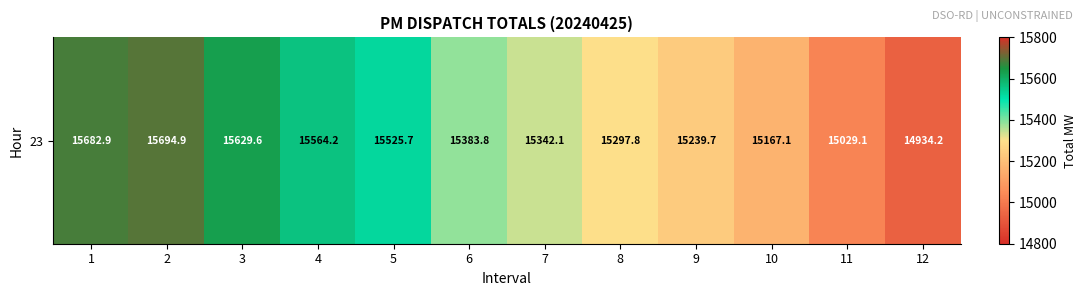

Where is the data nearest to the value 15314?

8